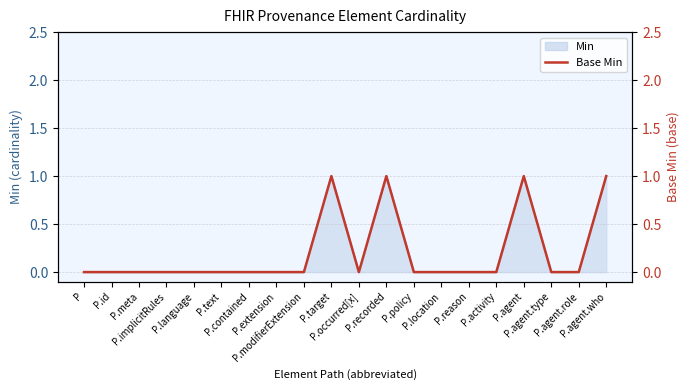

Reading left to right, transcribe all the data shown in this chart.

0	0	0	0	0	0	0	0	0	1	0	1	0	0	0	0	1	0	0	1